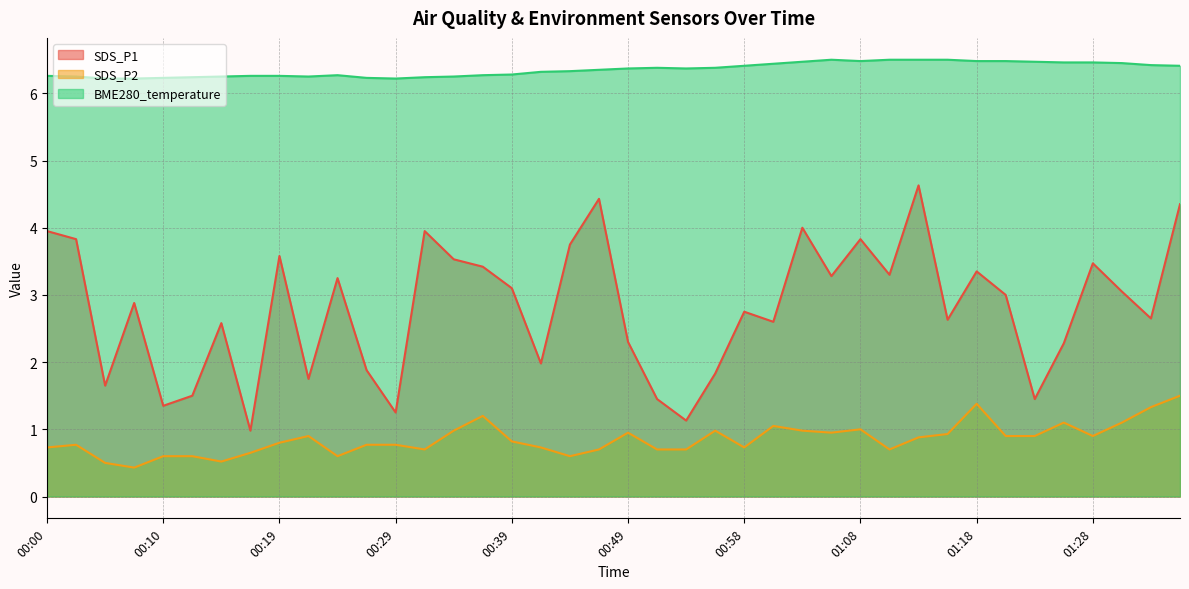

Which series has the largest total across all categories?

BME280_temperature